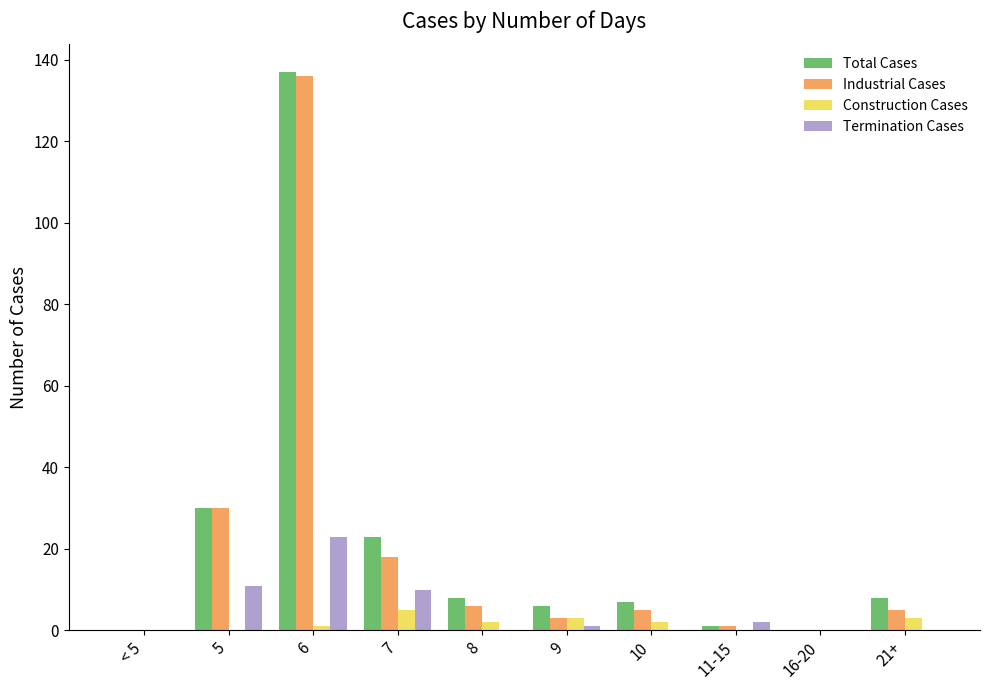

Which category has the highest value in the Total Cases series?

6